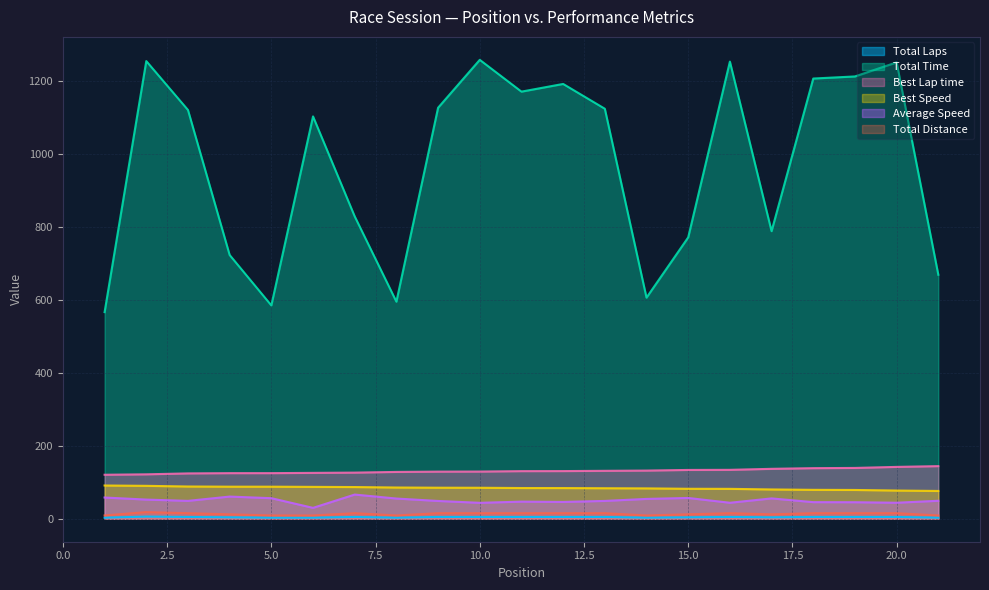

At which label does Best Lap time reach its minimum?

1